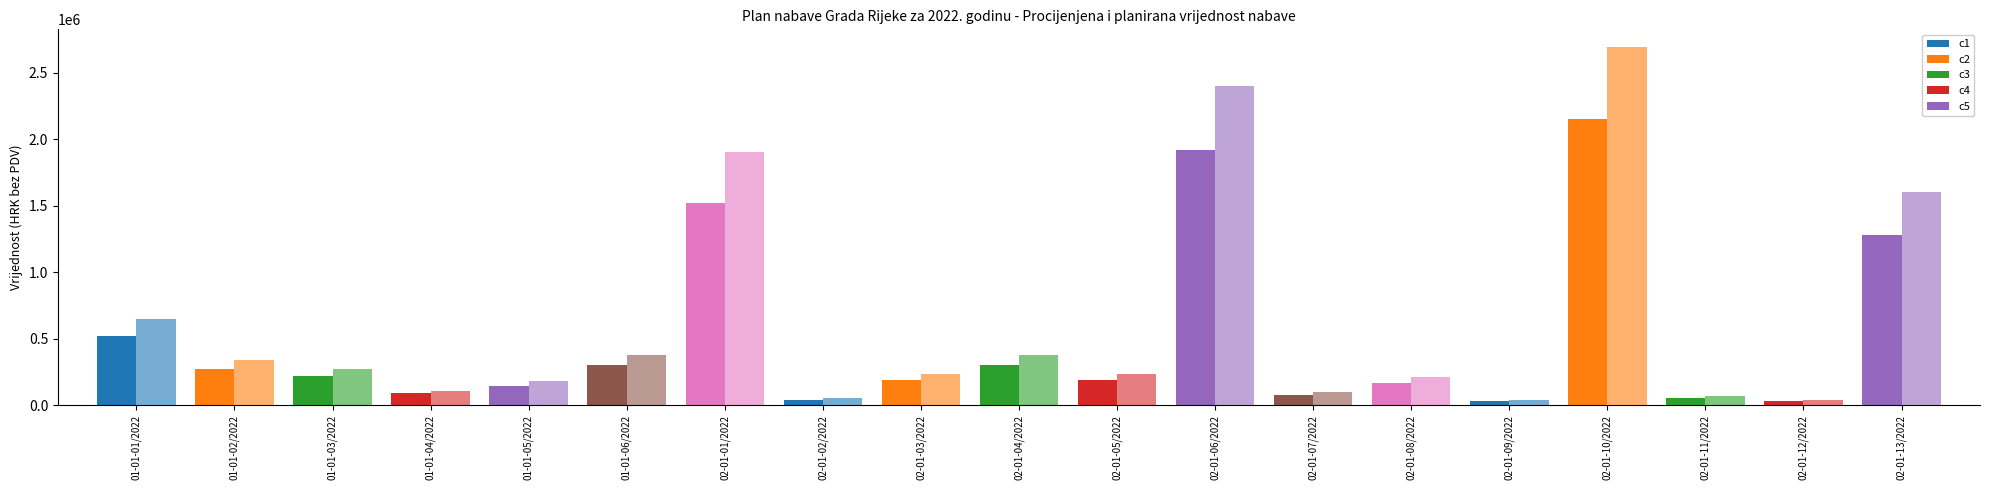

What is the minimum value shown in the chart?

32000